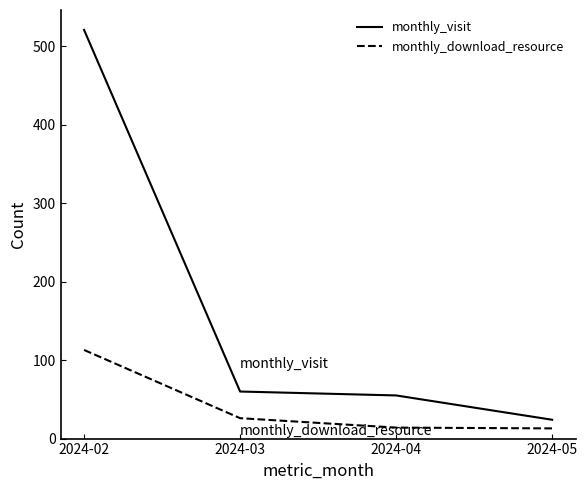

True or false: monthly_visit and monthly_download_resource intersect in this chart.

False